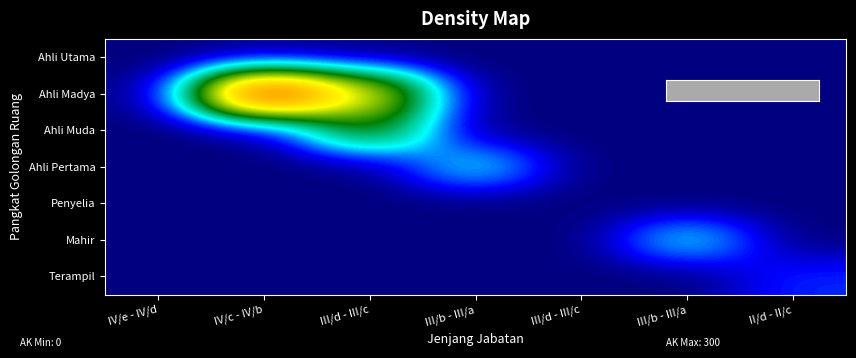

Which category has the lowest value across all series?

IV/e - IV/d